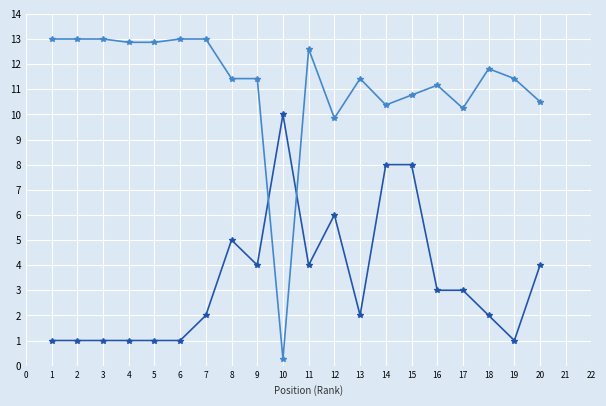

What is the total value across all series at 12?

15.8